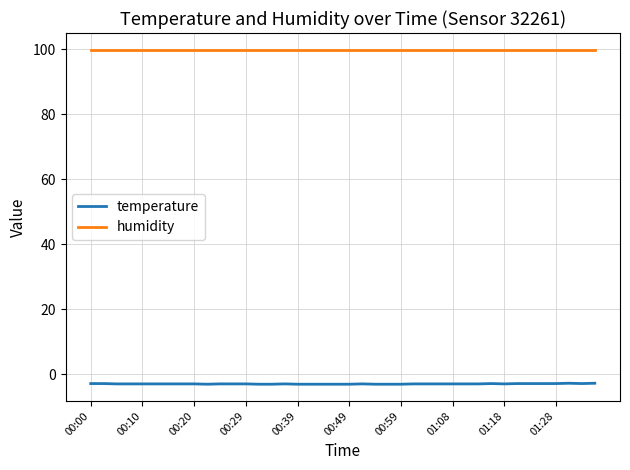

Which series has the largest total across all categories?

humidity